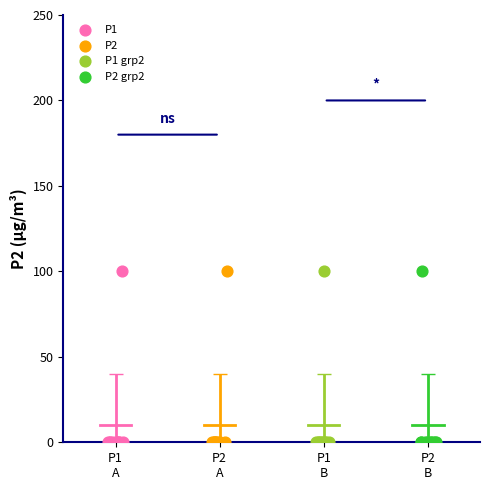

What are all the series names shown in the legend?

P1, P2, P1 grp2, P2 grp2